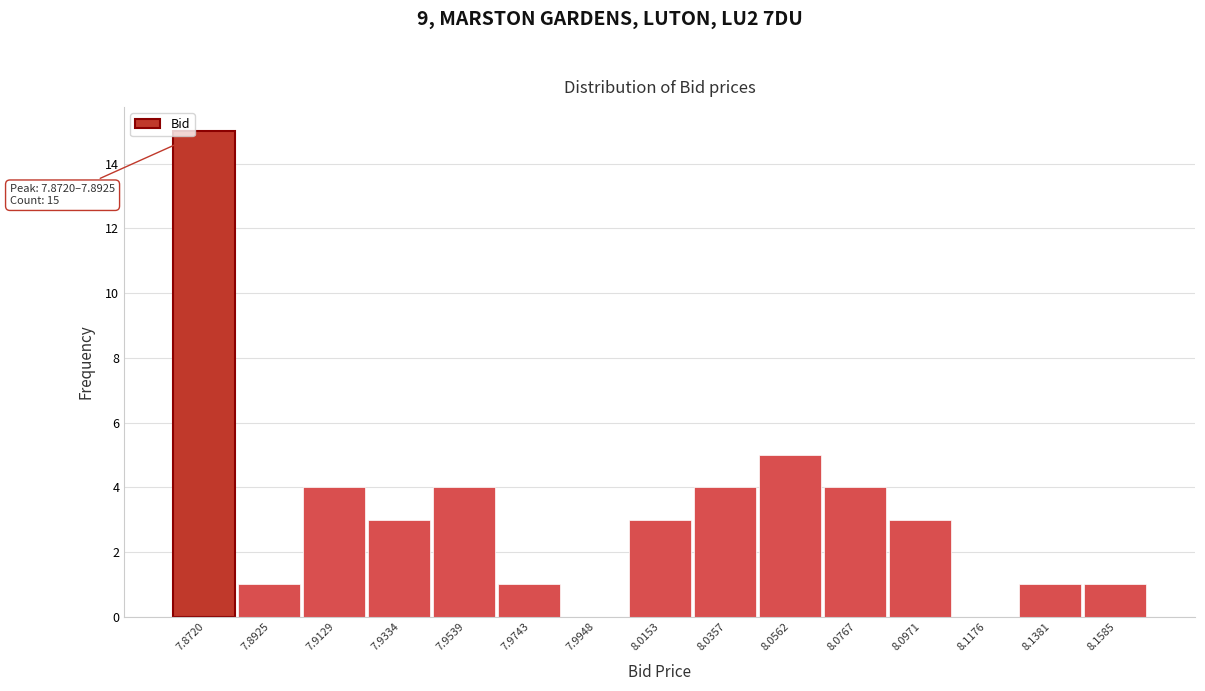

Reading left to right, what are all the values shown in this chart?

7.8720=15	7.8925=1	7.9129=4	7.9334=3	7.9539=4	7.9743=1	7.9948=0	8.0153=3	8.0357=4	8.0562=5	8.0767=4	8.0971=3	8.1176=0	8.1381=1	8.1585=1